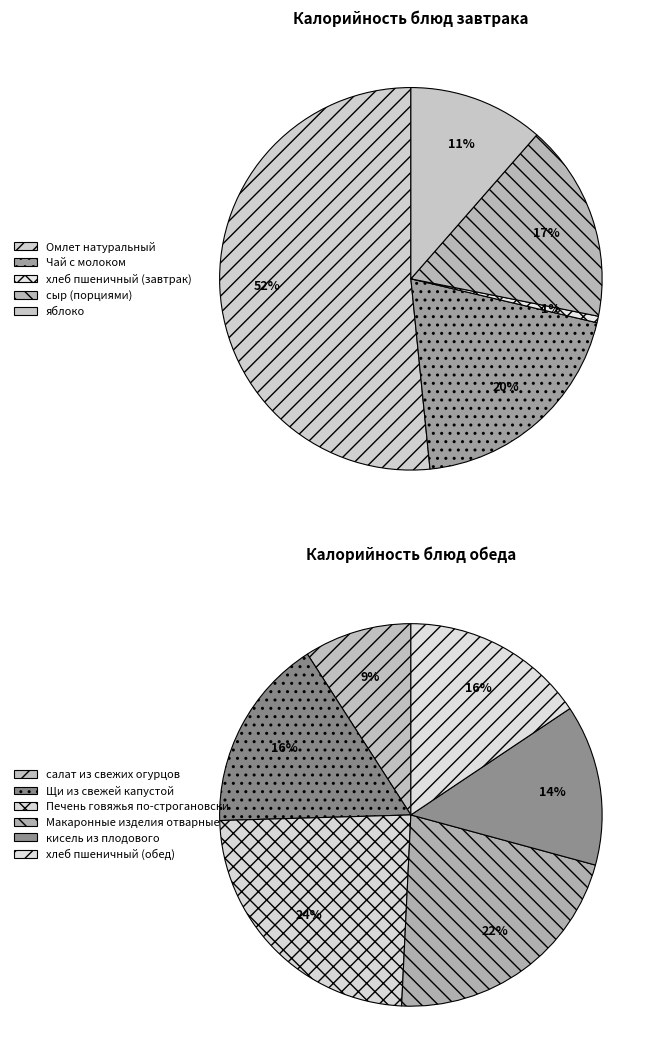

Does any single category account for the majority?

No